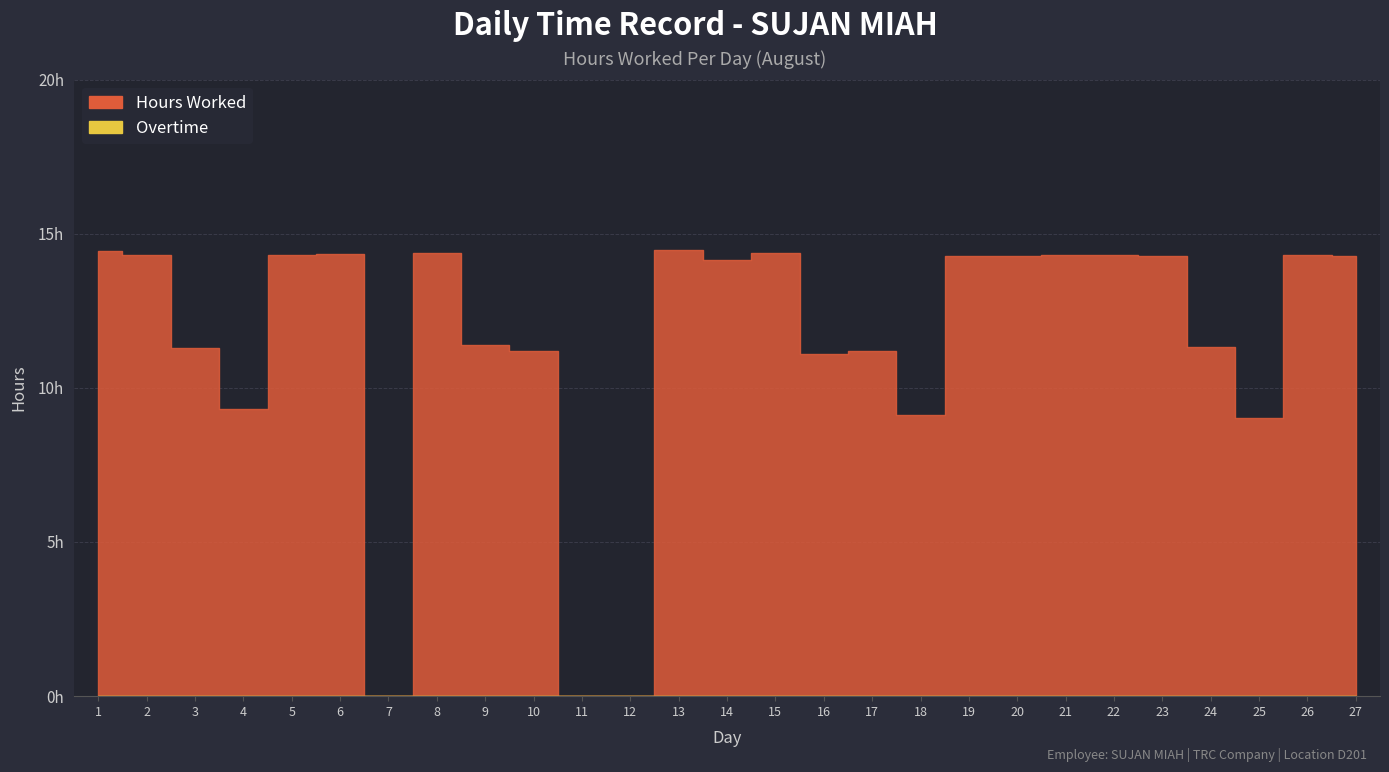

Rank the series by their maximum value, from lowest to highest.

Overtime, Hours Worked